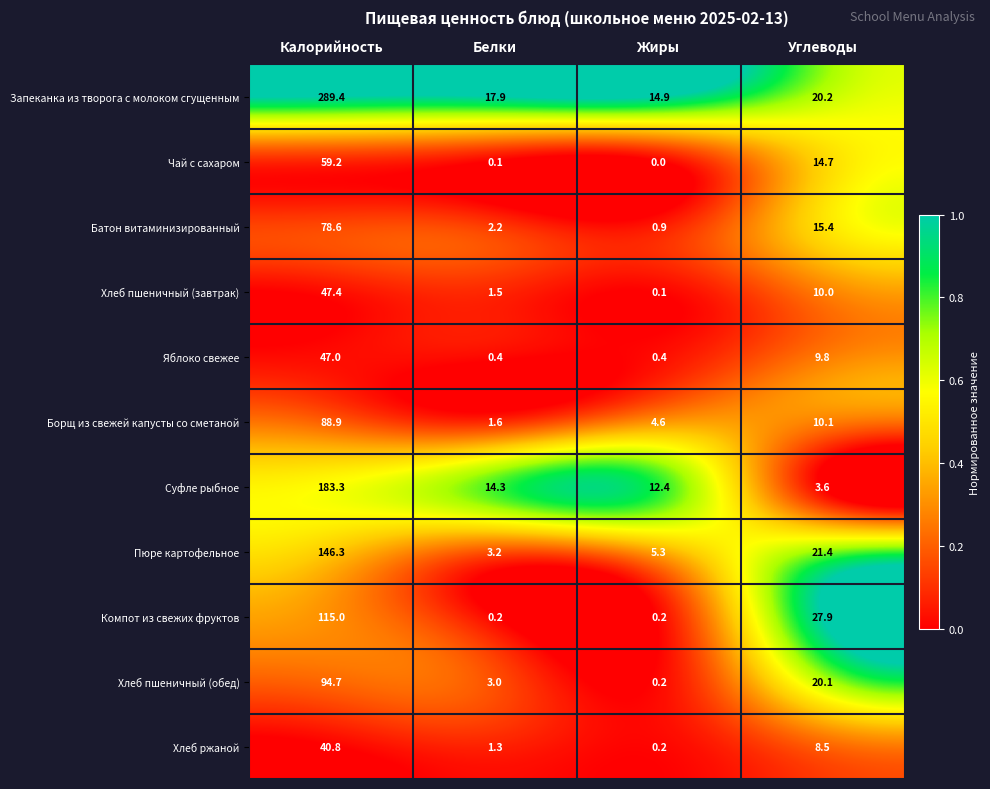

Which series has the largest range (max minus min)?

Запеканка из творога с молоком сгущенным